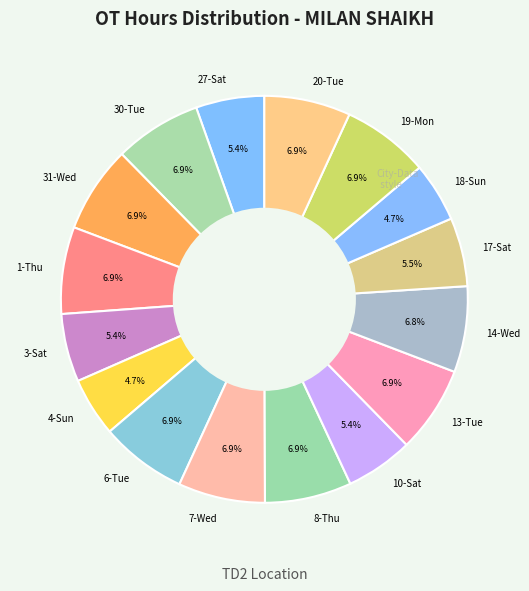

To the nearest percent, what portion does 27-Sat represent?

5%